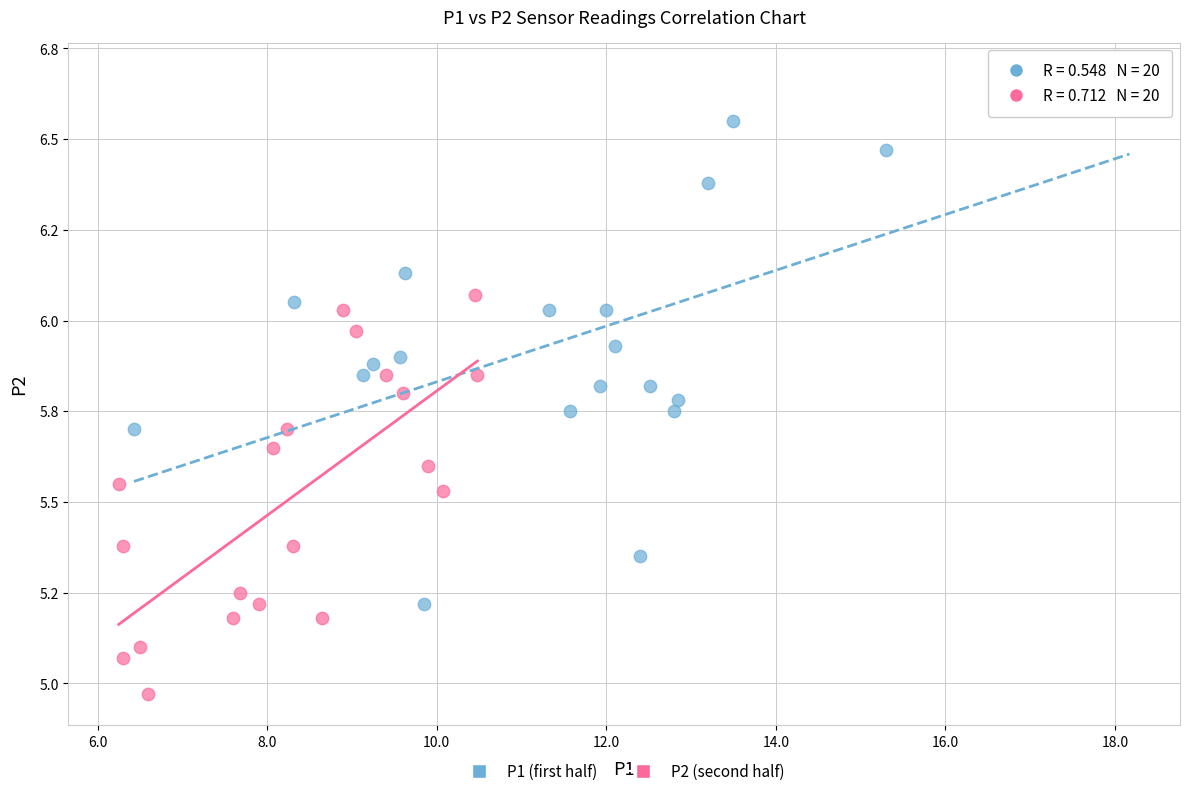

Which series contains the lowest Y value?

P2 (second half)